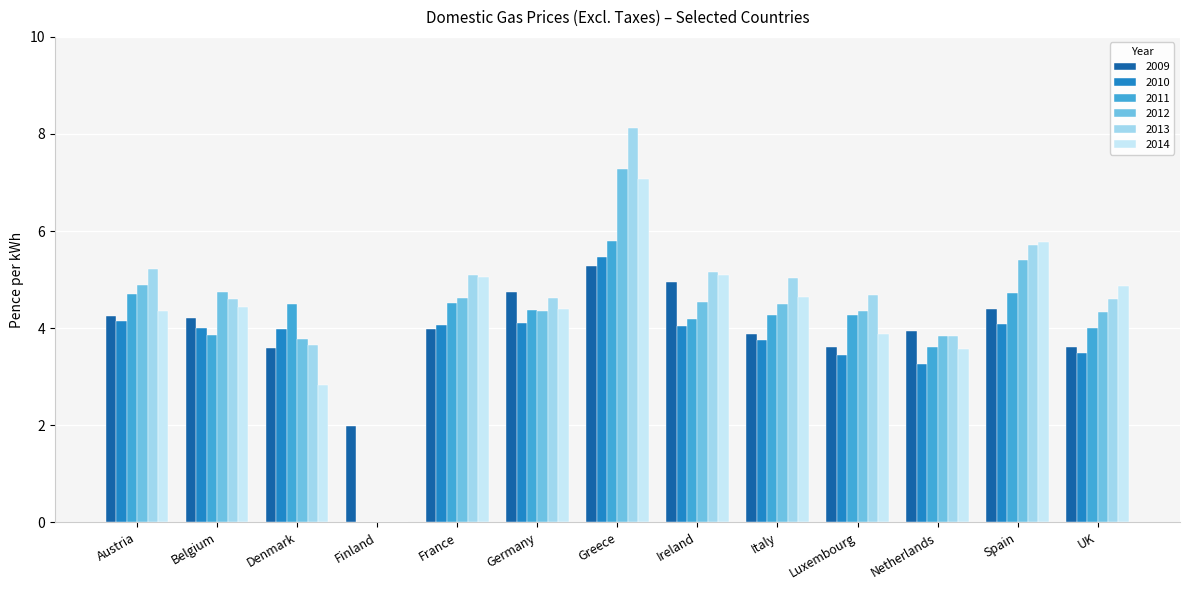

Are the bars horizontal?

No